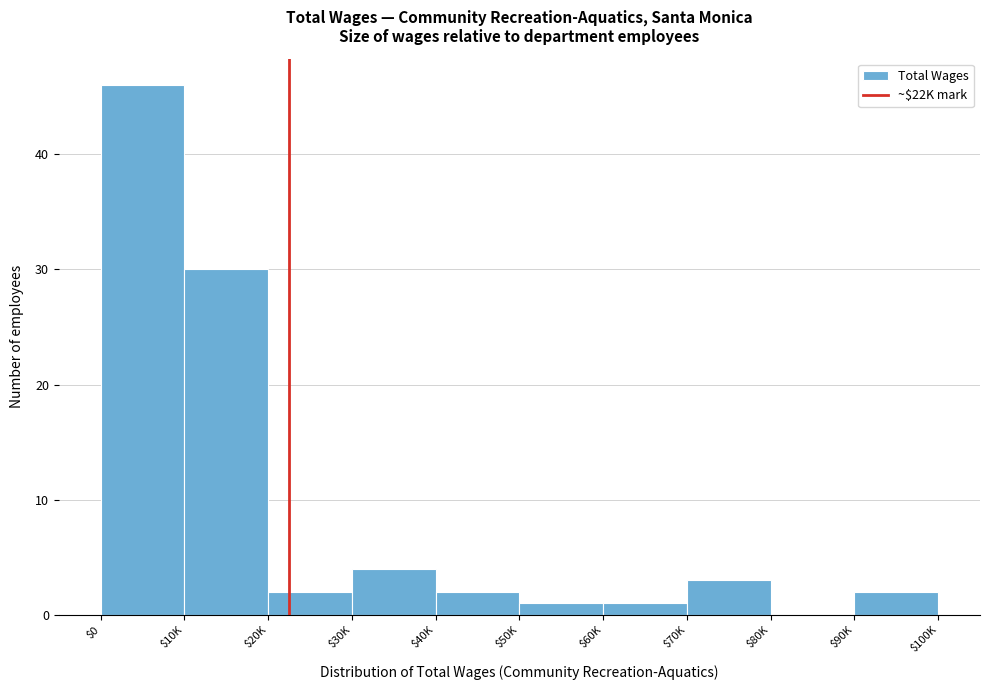

Which label corresponds to the largest value in the chart?

$0